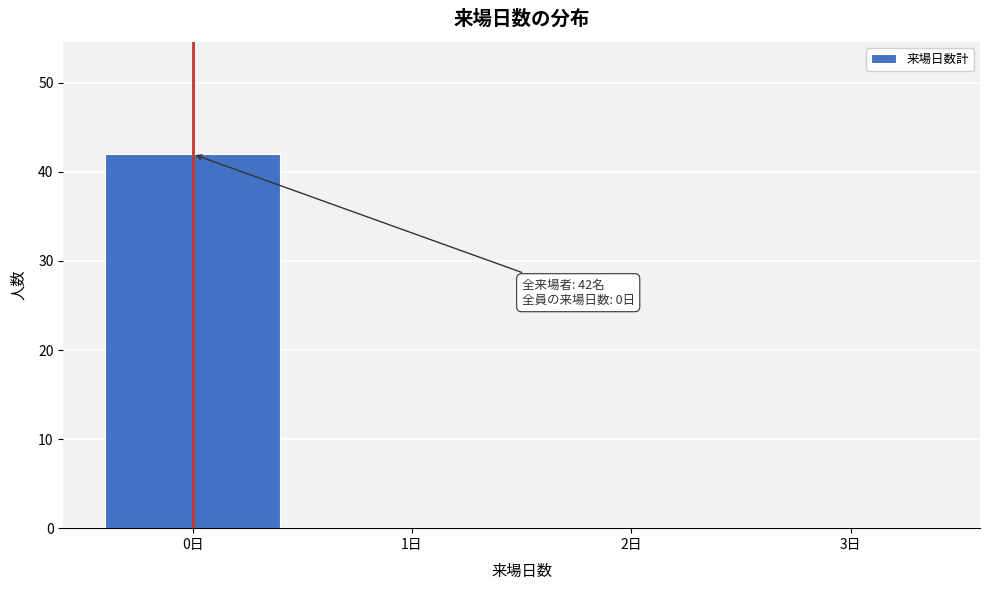

Reading left to right, transcribe all the data shown in this chart.

0日=42	1日=0	2日=0	3日=0